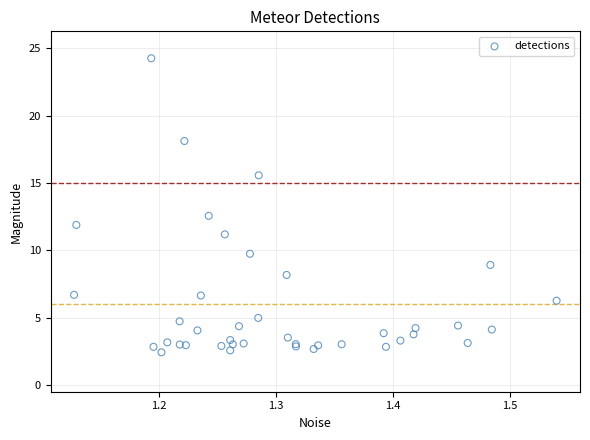

What Y value in the scatter plot is closest to 13?

12.6